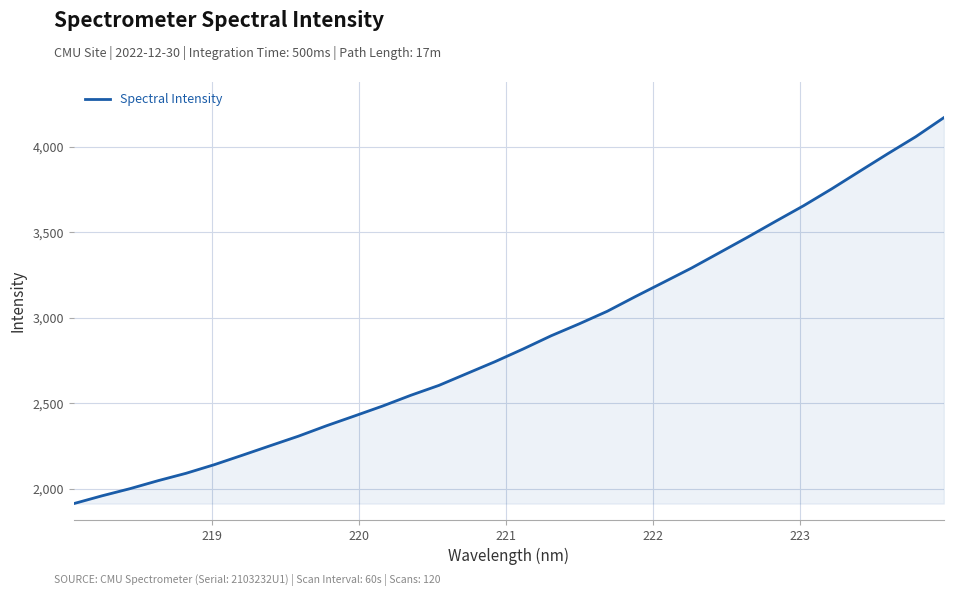

What is the greatest value displayed?

4168.6